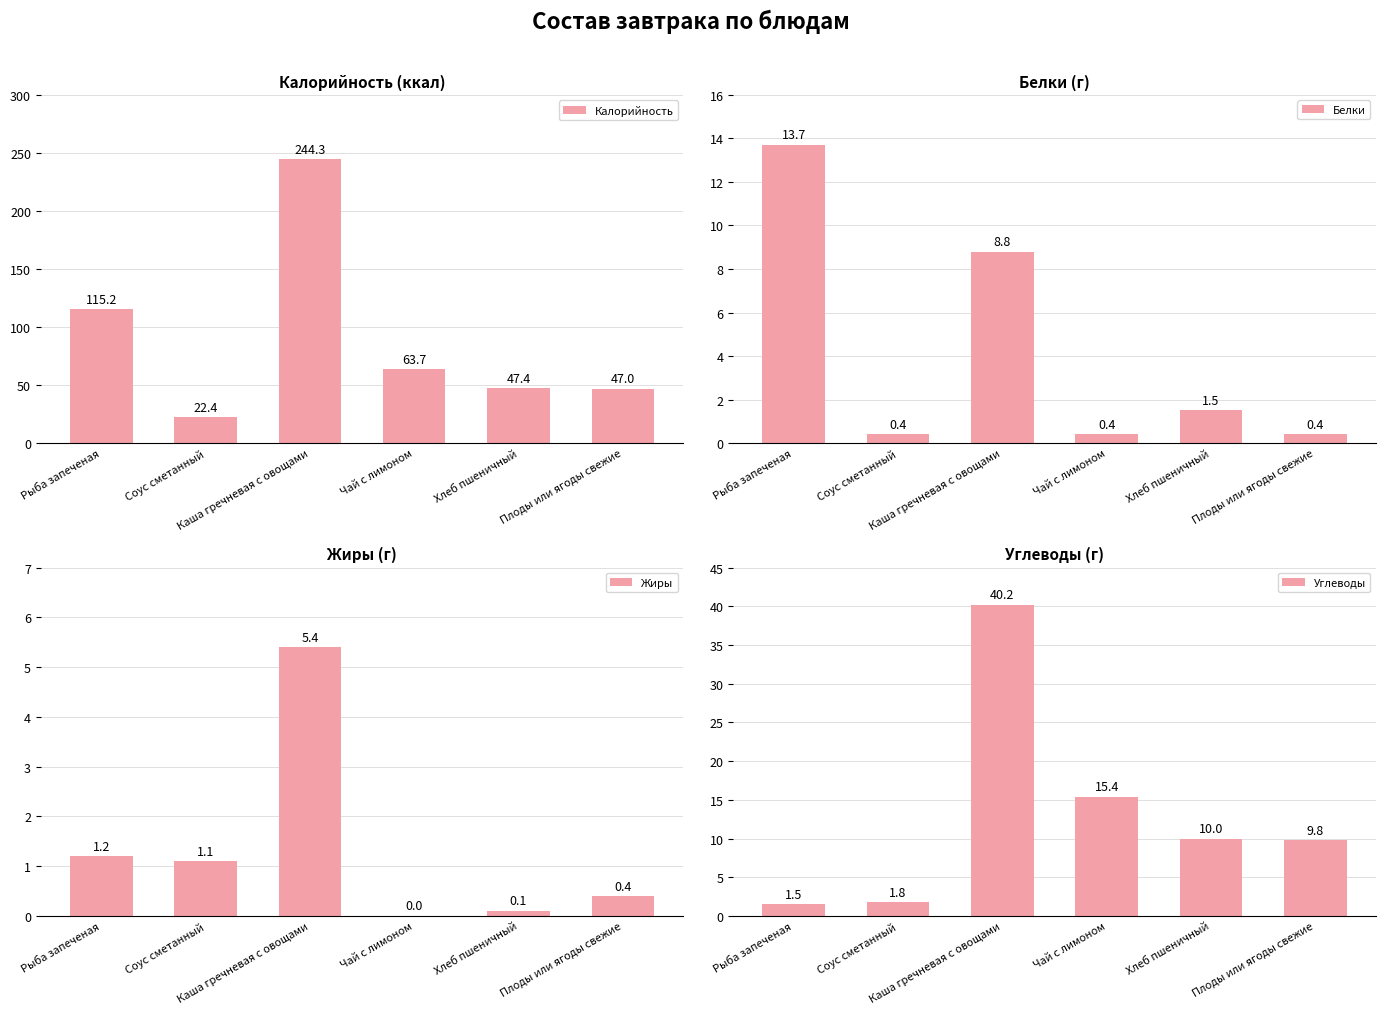

What is the difference between the Калорийность values at Рыба запеченая and Плоды или ягоды свежие?

68.2